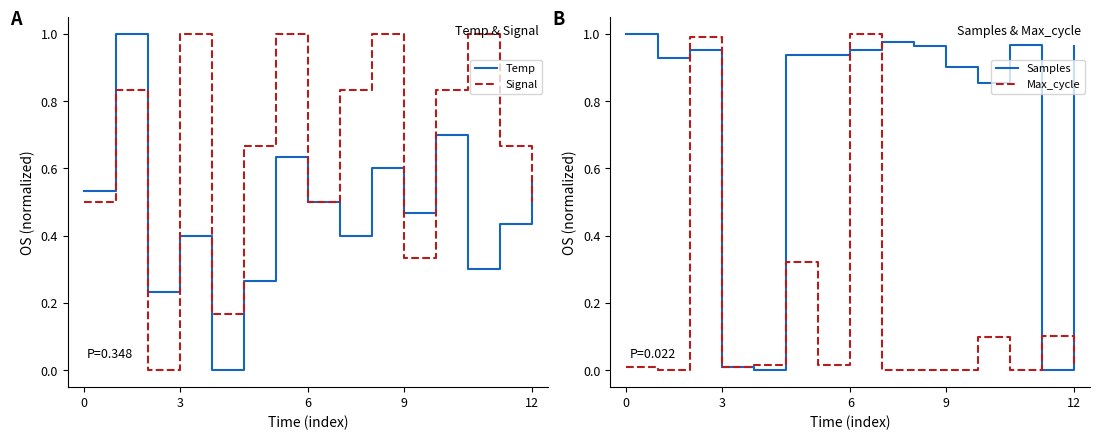

Does the chart display data point markers on the line(s)?

No